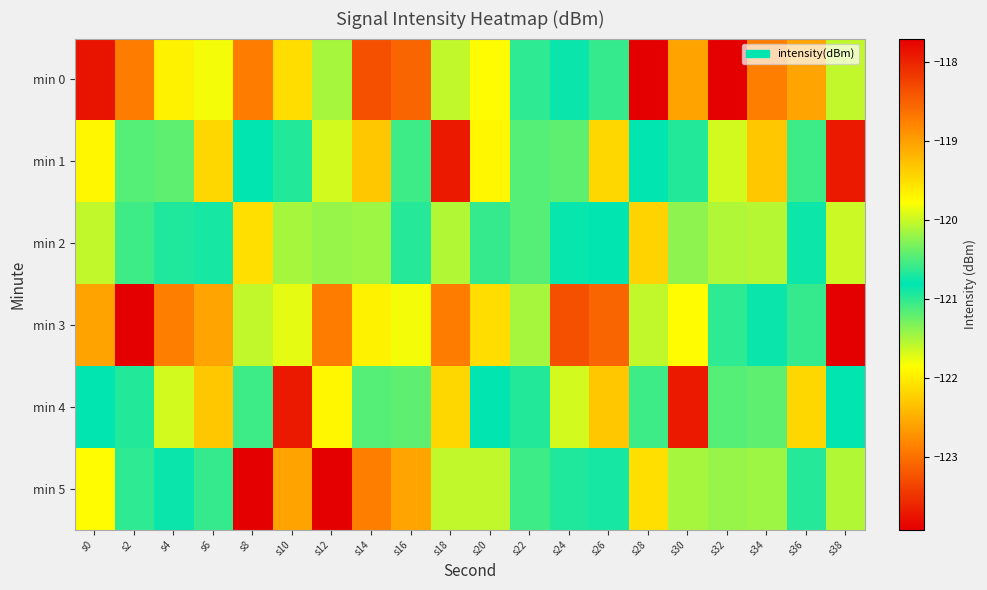

Reading left to right, extract all data points from this chart.

min 0: s0=-123.7	s2=-122.9	s4=-119.7	s6=-121.8	s8=-122.9	s10=-122.1	s12=-120.1	s14=-123.3	s16=-123.1	s18=-120.0	s20=-119.7	s22=-121.0	s24=-120.9	s26=-120.6	s28=-117.7	s30=-122.6	s32=-123.9	s34=-122.9	s36=-122.6	s38=-121.6
min 1: s0=-121.9	s2=-120.5	s4=-120.4	s6=-122.2	s8=-120.8	s10=-120.7	s12=-121.7	s14=-122.3	s16=-121.1	s18=-123.7	s20=-121.9	s22=-120.5	s24=-120.4	s26=-122.2	s28=-120.8	s30=-120.7	s32=-121.7	s34=-122.3	s36=-121.1	s38=-123.7
min 2: s0=-121.6	s2=-121.1	s4=-120.7	s6=-120.7	s8=-122.1	s10=-120.1	s12=-121.4	s14=-121.4	s16=-120.7	s18=-121.5	s20=-120.6	s22=-121.2	s24=-120.8	s26=-120.8	s28=-122.2	s30=-120.2	s32=-121.5	s34=-121.5	s36=-120.8	s38=-121.6
min 3: s0=-122.6	s2=-123.9	s4=-122.9	s6=-122.6	s8=-121.6	s10=-121.7	s12=-122.9	s14=-119.7	s16=-121.8	s18=-122.9	s20=-122.1	s22=-120.1	s24=-123.3	s26=-123.1	s28=-120.0	s30=-119.7	s32=-121.0	s34=-120.9	s36=-120.6	s38=-117.7
min 4: s0=-120.8	s2=-120.7	s4=-121.7	s6=-122.3	s8=-121.1	s10=-123.7	s12=-121.9	s14=-120.5	s16=-120.4	s18=-122.2	s20=-120.8	s22=-120.7	s24=-121.7	s26=-122.3	s28=-121.1	s30=-123.7	s32=-120.5	s34=-120.4	s36=-122.2	s38=-120.8
min 5: s0=-119.7	s2=-121.0	s4=-120.9	s6=-120.6	s8=-117.7	s10=-122.6	s12=-123.9	s14=-122.9	s16=-122.6	s18=-121.6	s20=-121.6	s22=-121.1	s24=-120.7	s26=-120.7	s28=-122.1	s30=-120.1	s32=-121.4	s34=-121.4	s36=-120.7	s38=-121.5